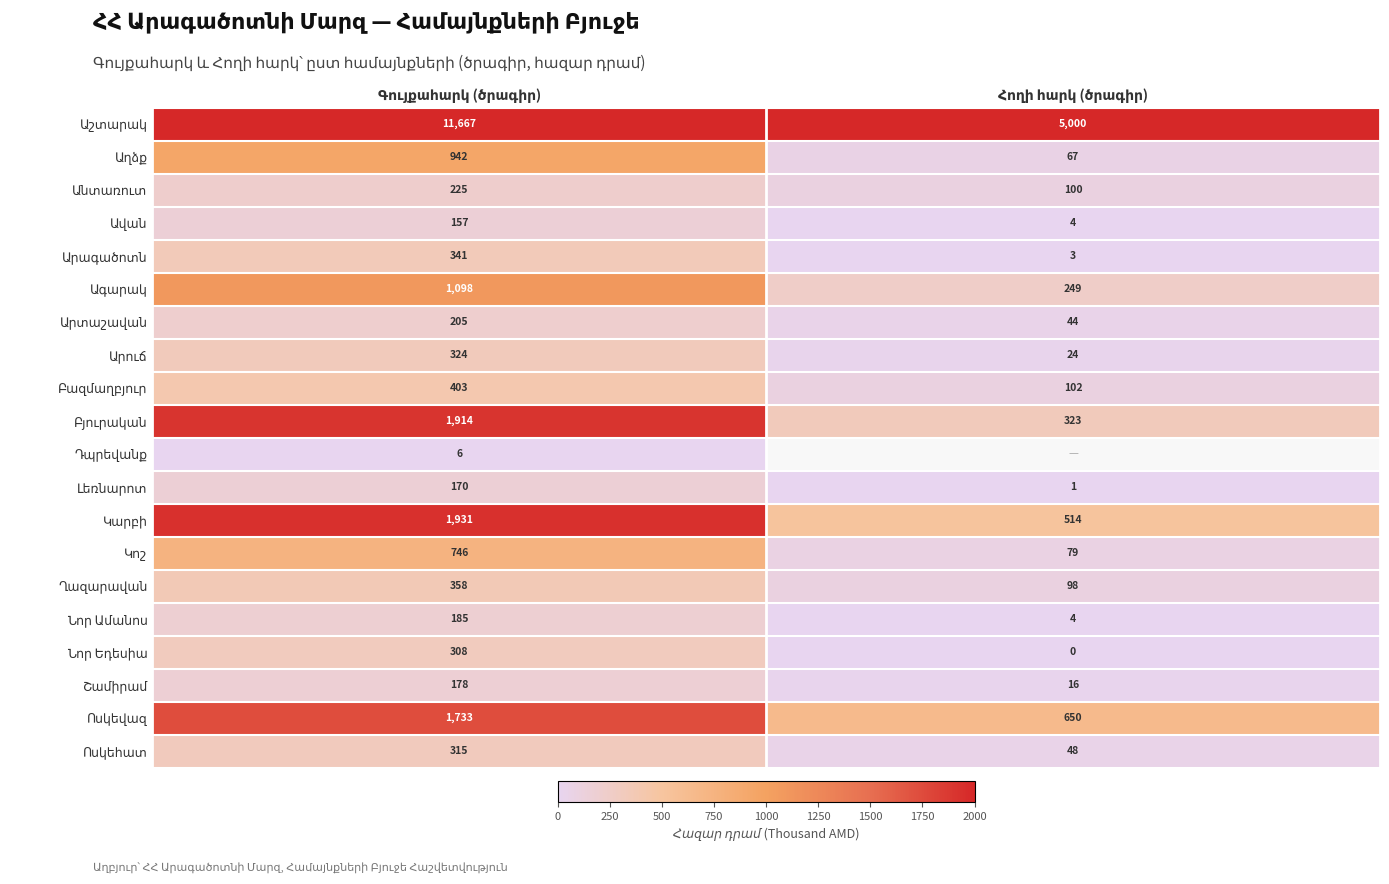

Between Հողի հարկ (ծրագիր) and Գույքահարկ (ծրագիր), which is larger?

Գույքահարկ (ծրագիր)